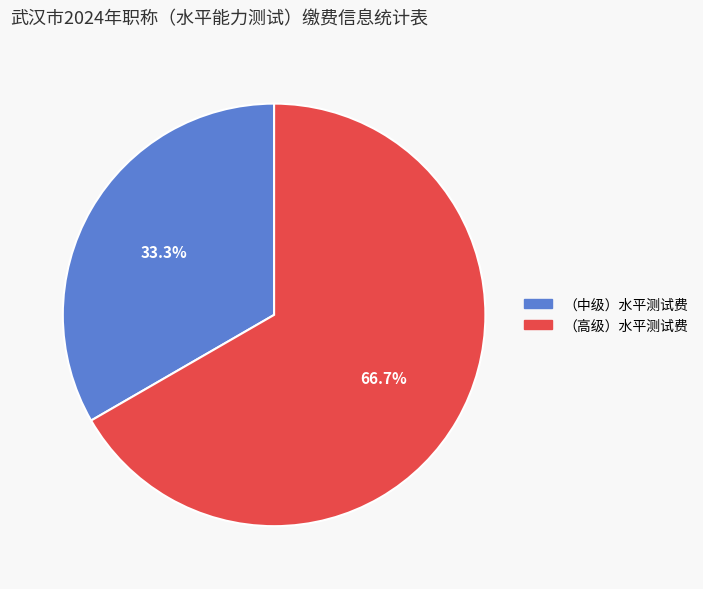

To the nearest percent, what is the difference between the largest and smallest slice percentages?

33%